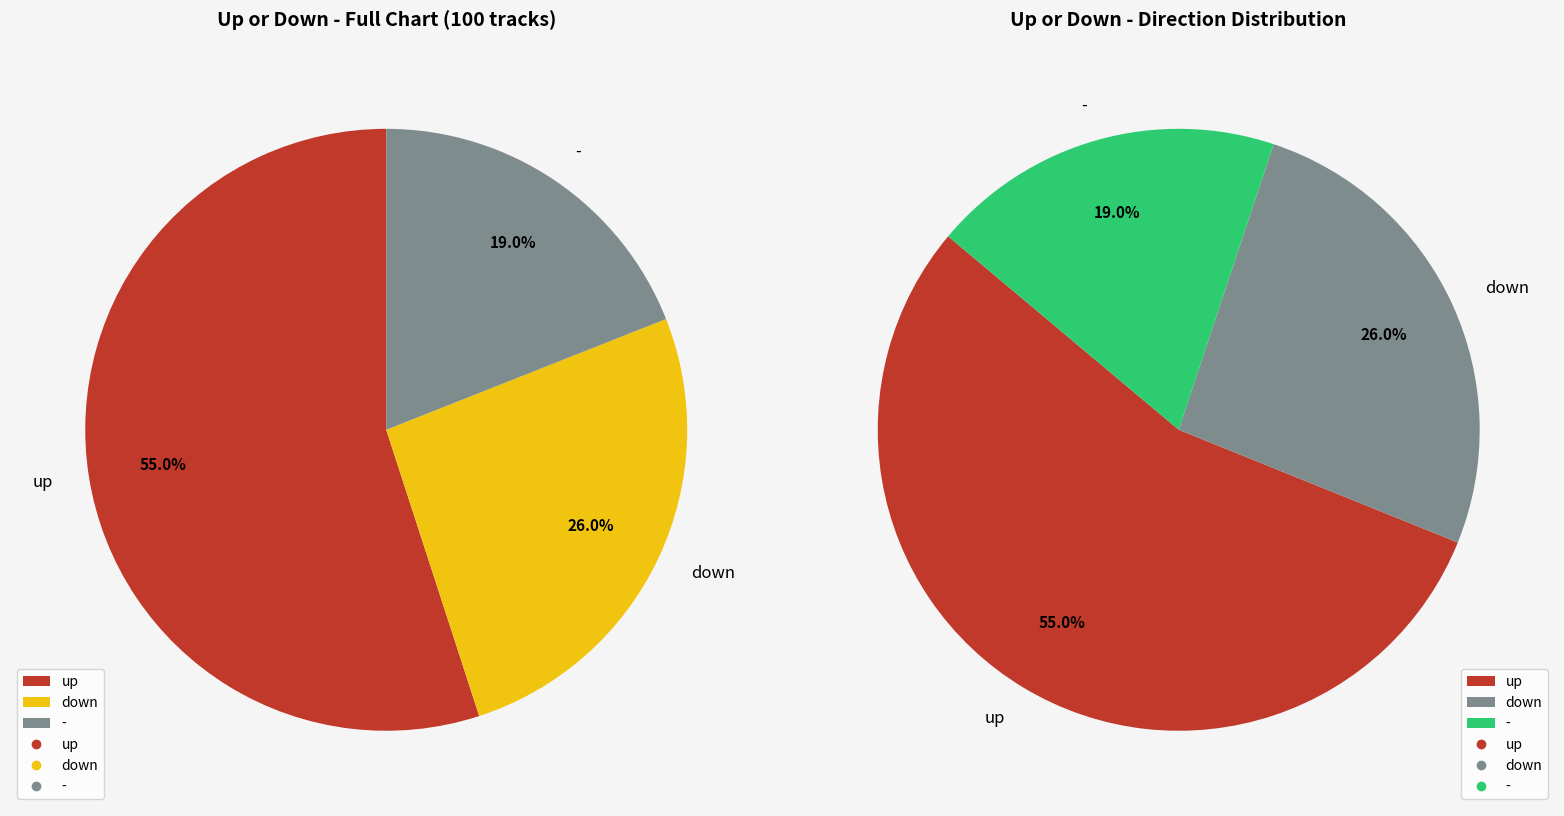

To the nearest percent, what portion does - represent?

19%